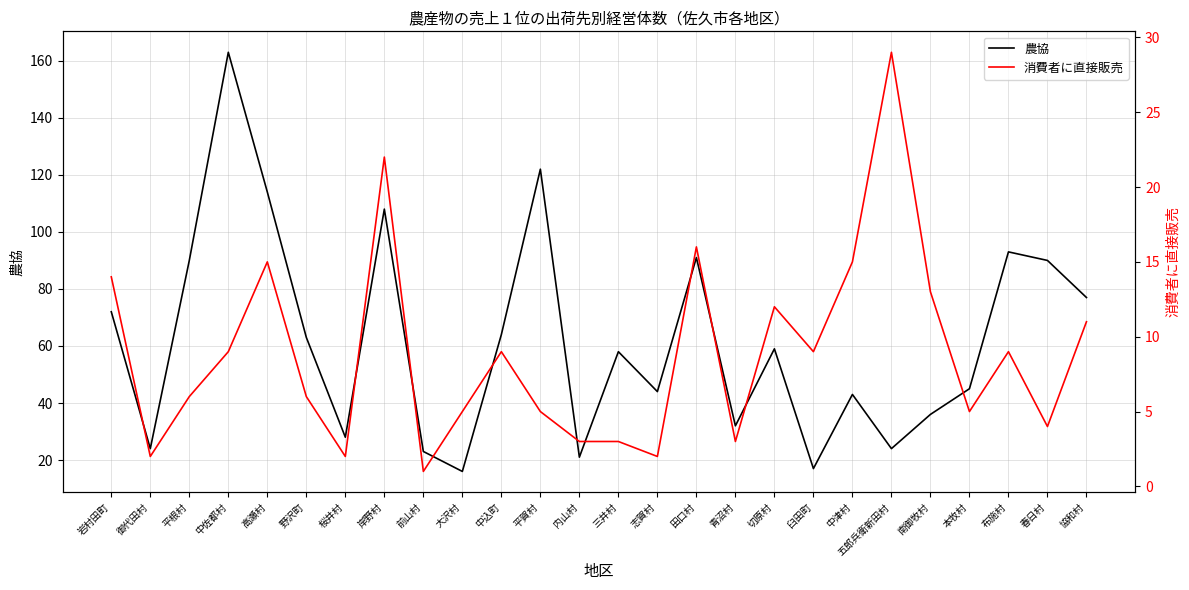

What is the value of the 農協 point at the 21st from the left?

24